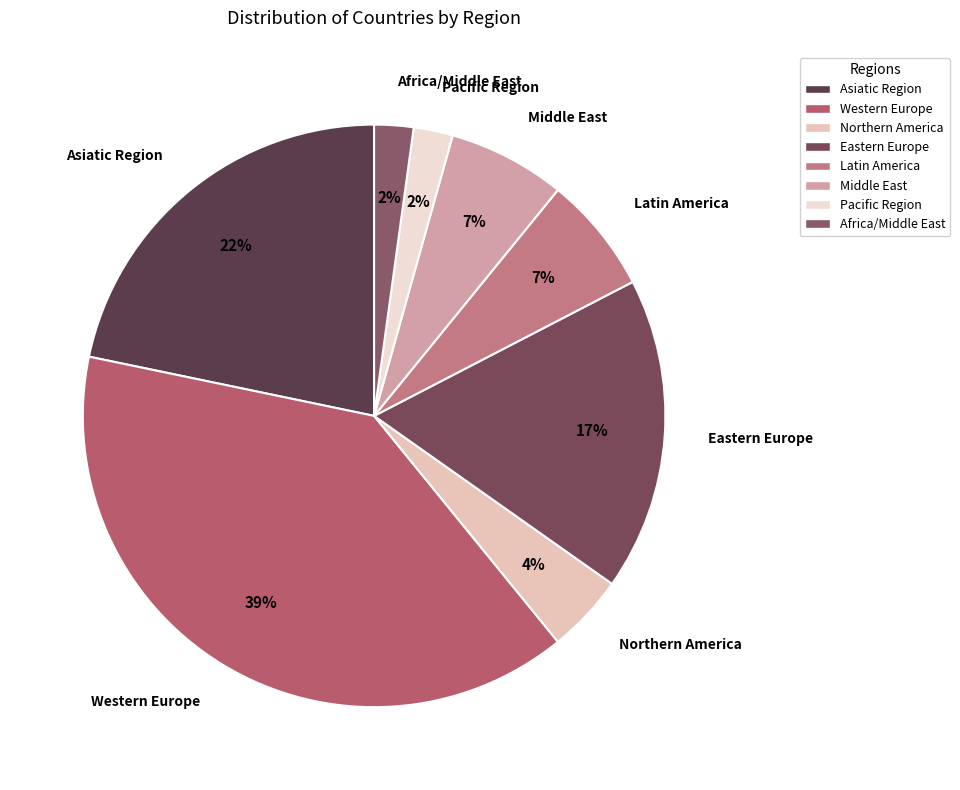

The Latin America slice represents 1% of the pie. True or false?

False